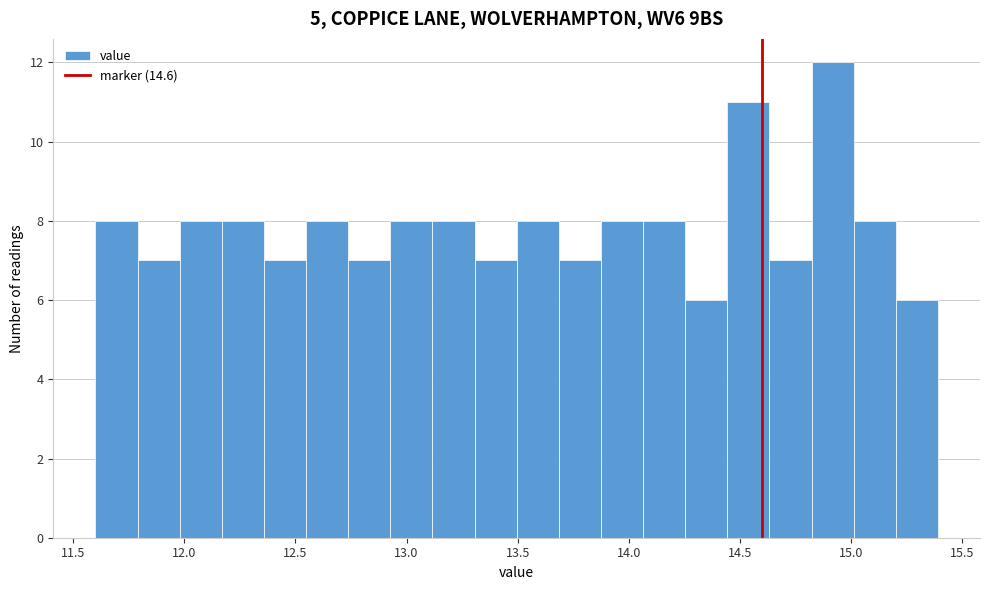

Read against the x-axis, roughly where is the centre of the tallest bar?

14.90